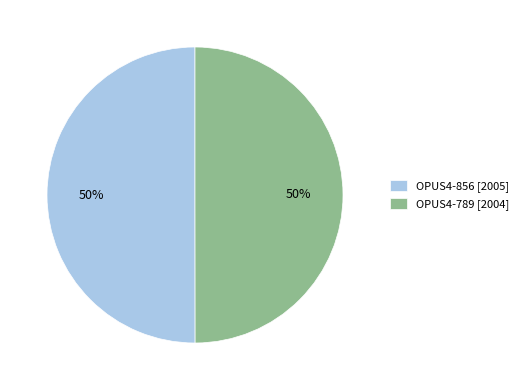

True or false: OPUS4-856 accounts for 50% of the total.

True